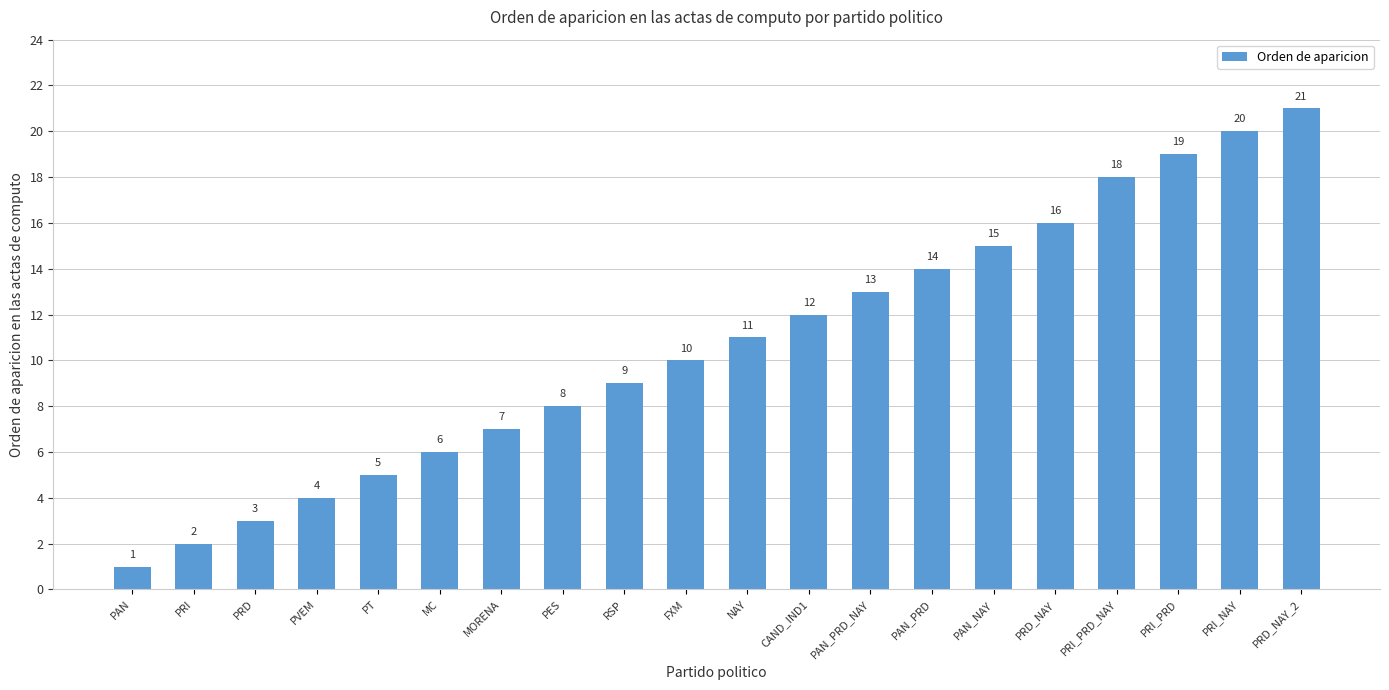

What is the maximum value shown in the chart?

21